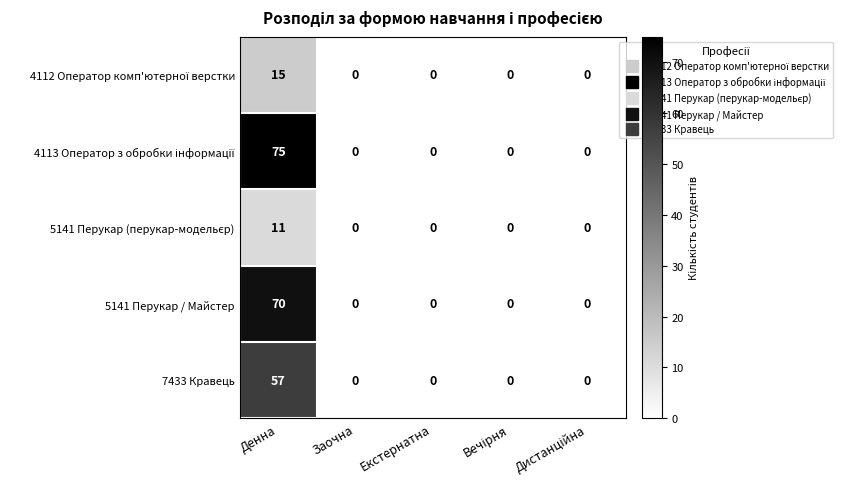

True or false: 7433 Кравець has a value of 12 at Денна.

False